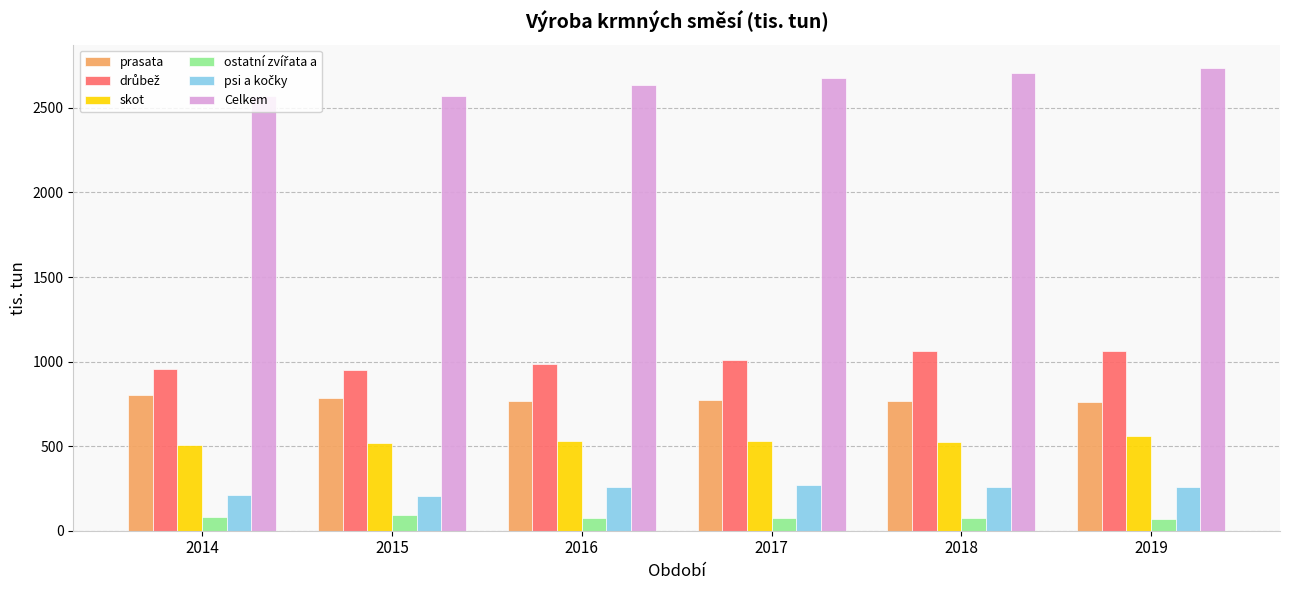

Which series has the largest total across all categories?

Celkem